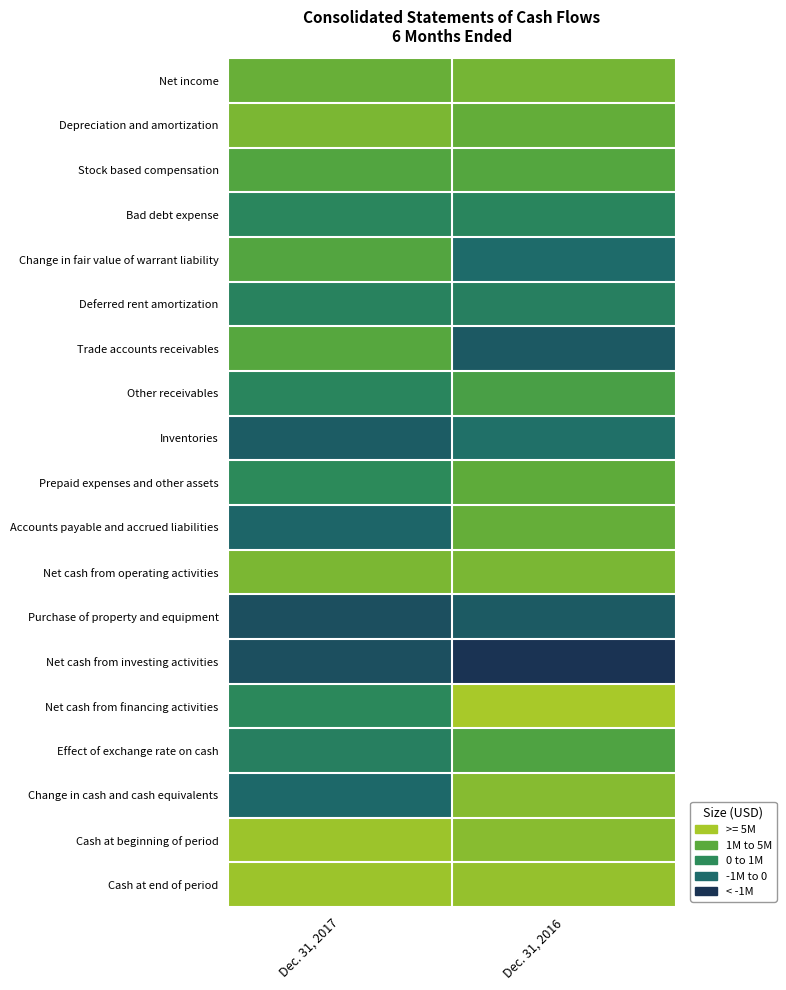

Between Dec. 31, 2017 and Dec. 31, 2016, which series saw the biggest shift?

Net cash from financing activities